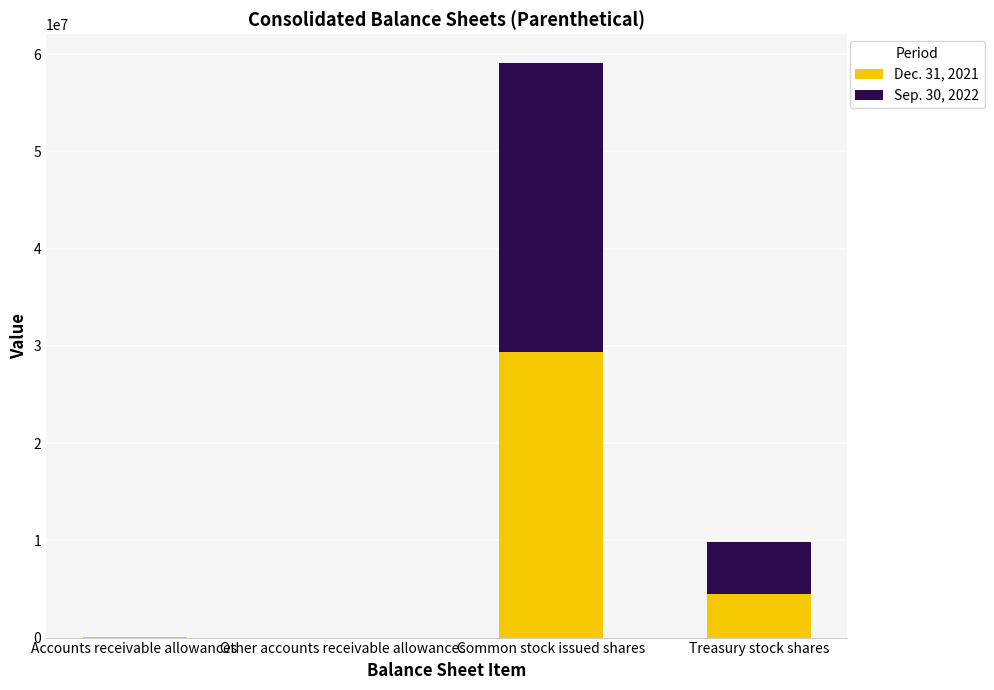

At which category is the sum across all series the highest?

Common stock issued shares